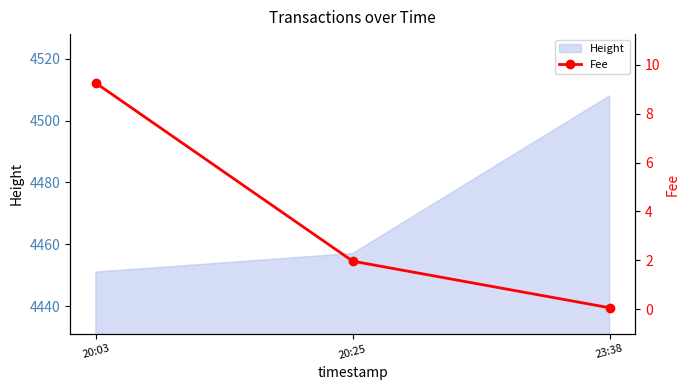

At which label does Height reach its peak?

23:38